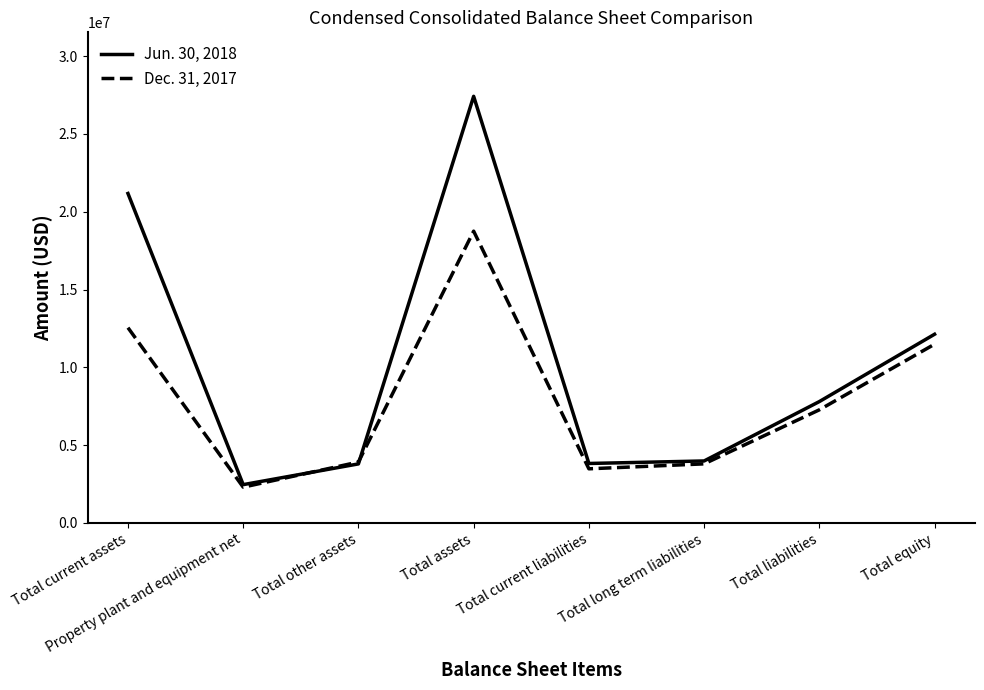

Does the chart have visible grid lines?

No